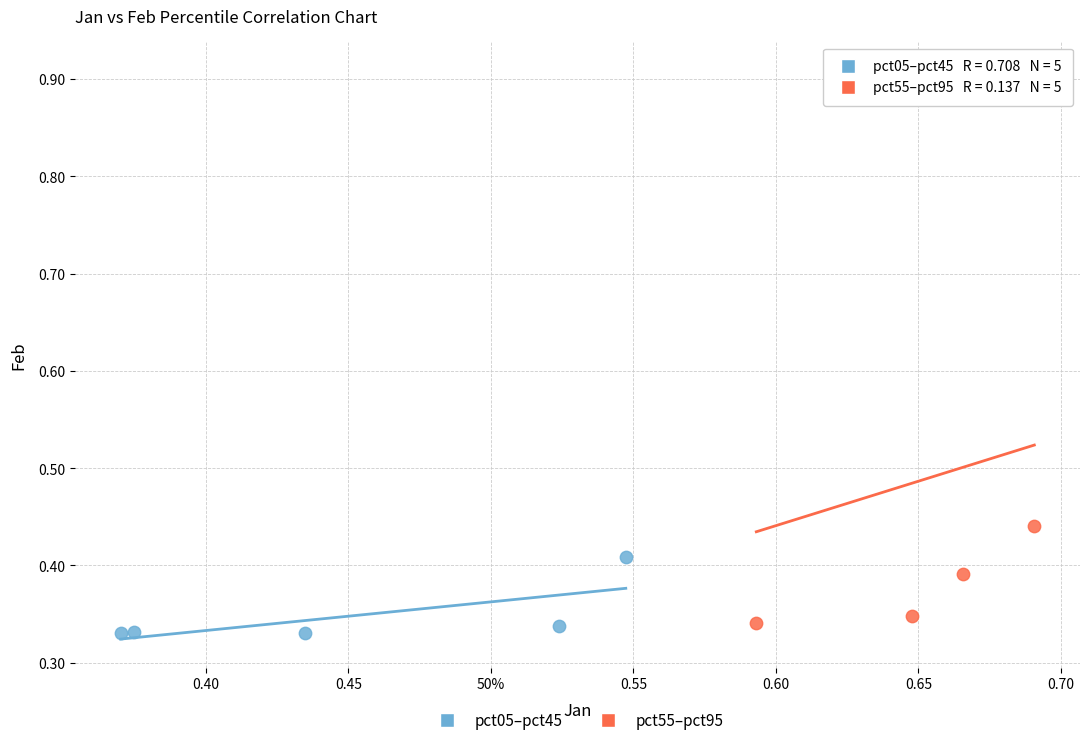

What are all the series names shown in the legend?

pct05–pct45, pct55–pct95